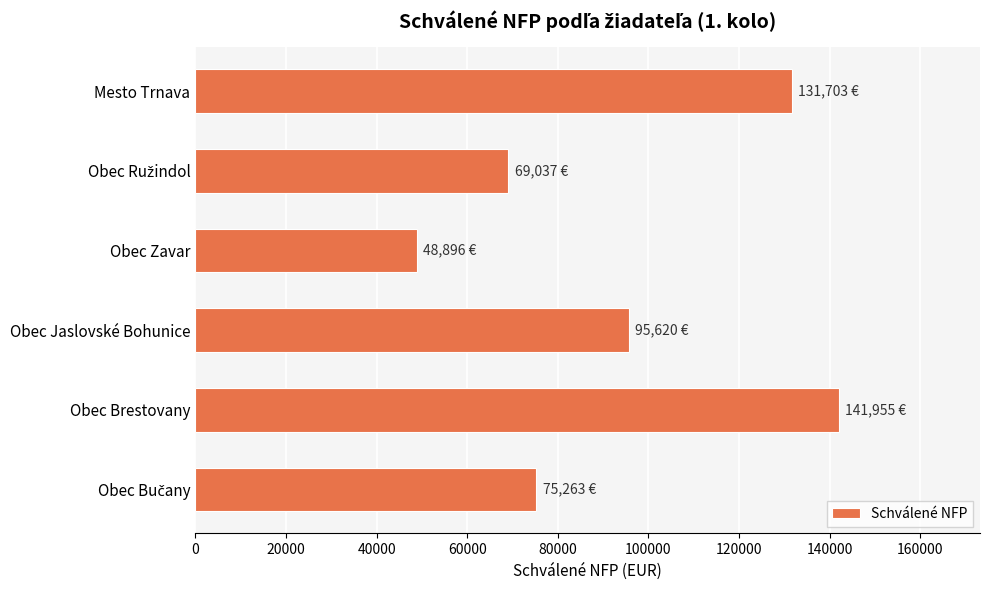

Are the bars grouped side by side (vs. stacked)?

No